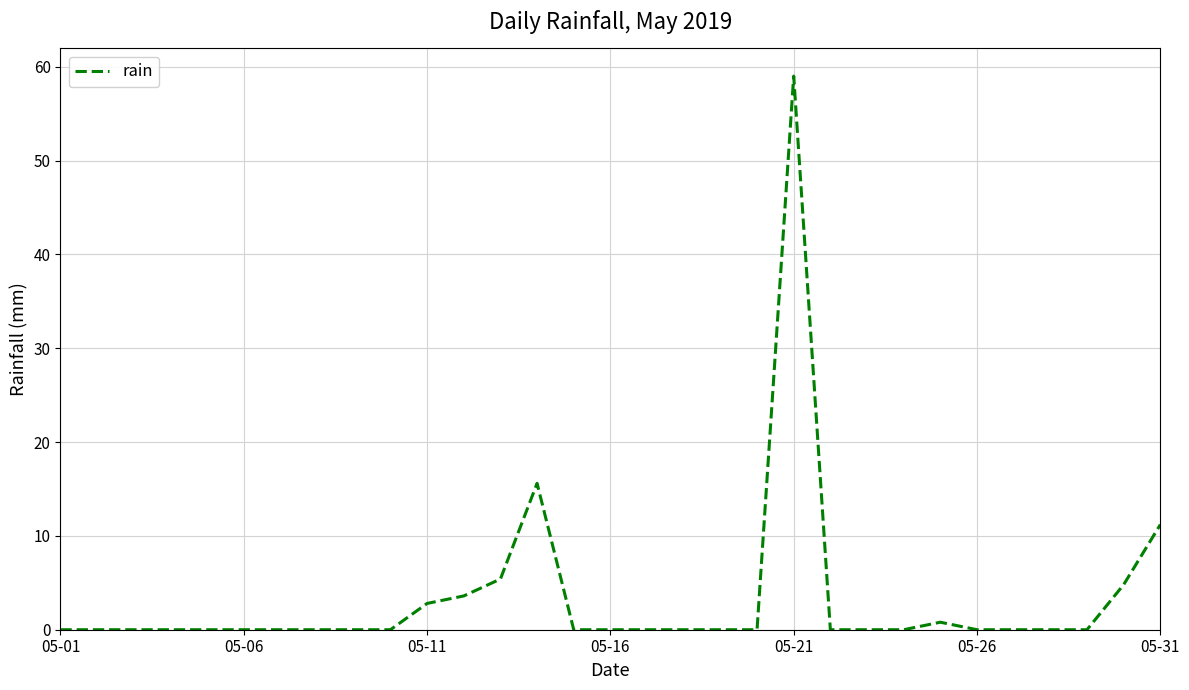

What is the maximum value shown in the chart?

59.0